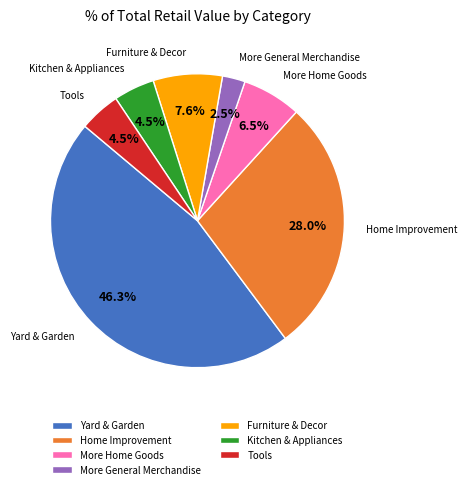

How many slices are in this pie chart?

7